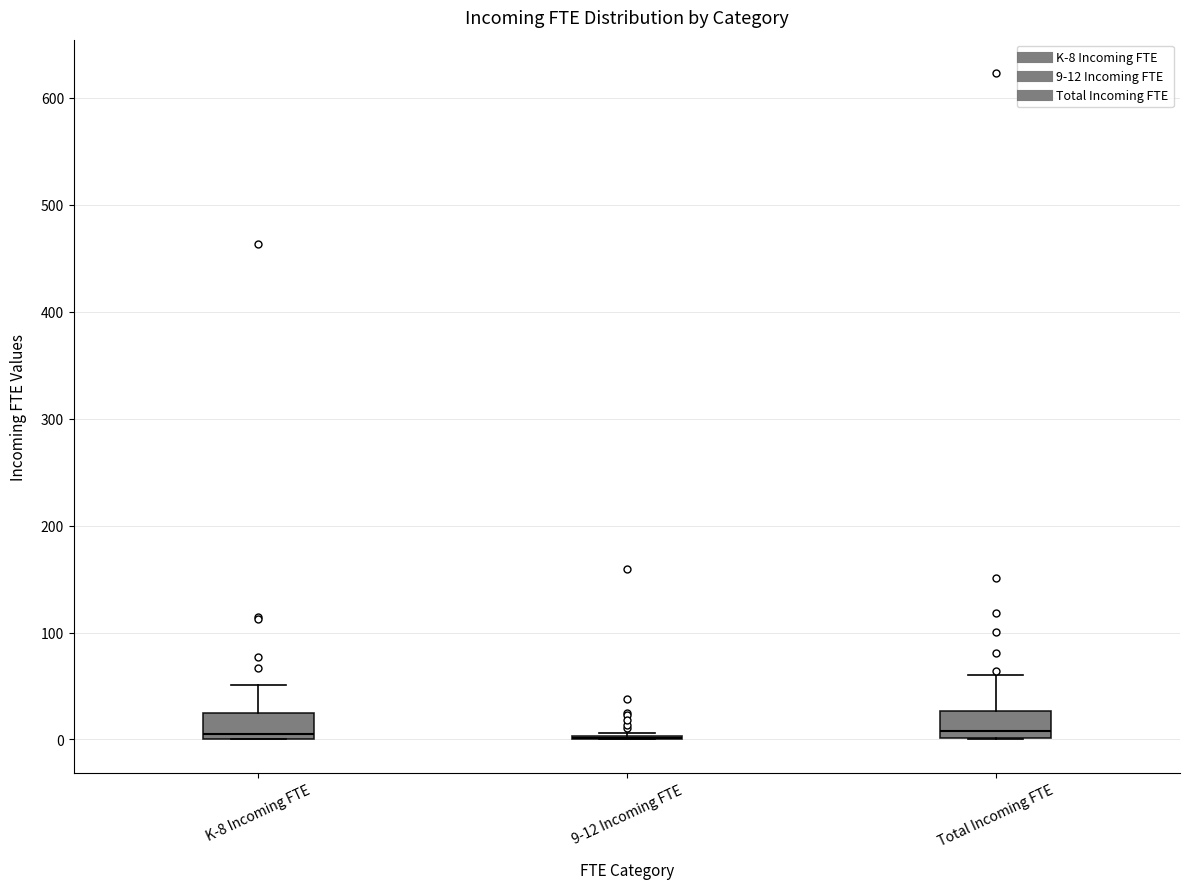

Where is the upper edge of the box for Total Incoming FTE on the y-axis? The values are not printed on the chart, so give them approximately, as read against the axis.

30